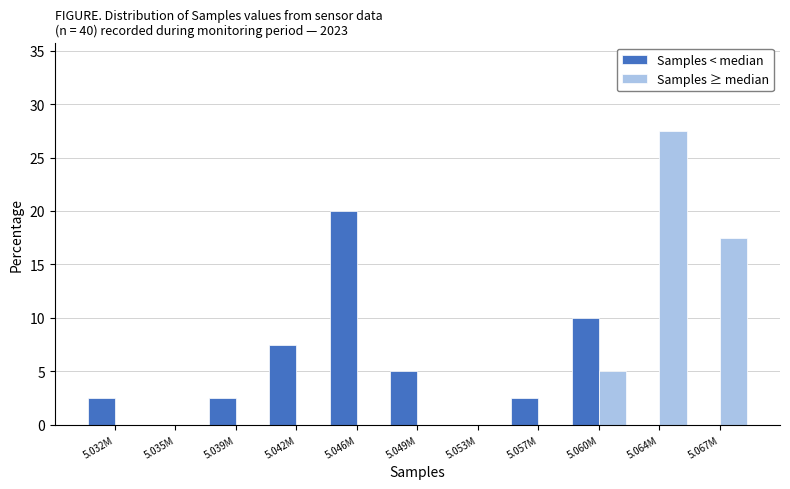

Reading right to left, extract all data points from this chart.

Samples < median: 5.067M=0.0	5.064M=0.0	5.060M=10.0	5.057M=2.5	5.053M=0.0	5.049M=5.0	5.046M=20.0	5.042M=7.5	5.039M=2.5	5.035M=0.0	5.032M=2.5
Samples ≥ median: 5.067M=17.5	5.064M=27.5	5.060M=5.0	5.057M=0.0	5.053M=0.0	5.049M=0.0	5.046M=0.0	5.042M=0.0	5.039M=0.0	5.035M=0.0	5.032M=0.0